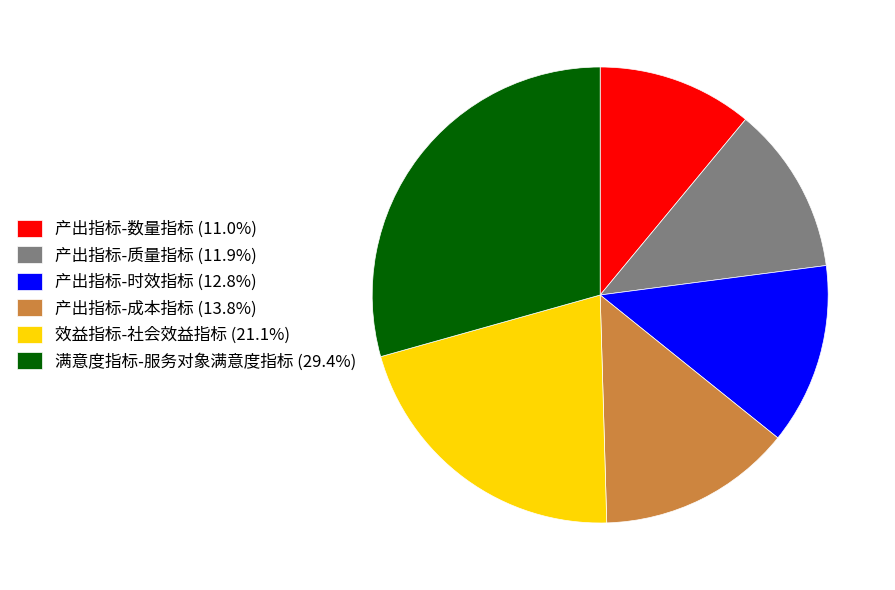

Do 产出指标-时效指标 (12.8%) and 满意度指标-服务对象满意度指标 (29.4%) together represent more than half of the pie?

No